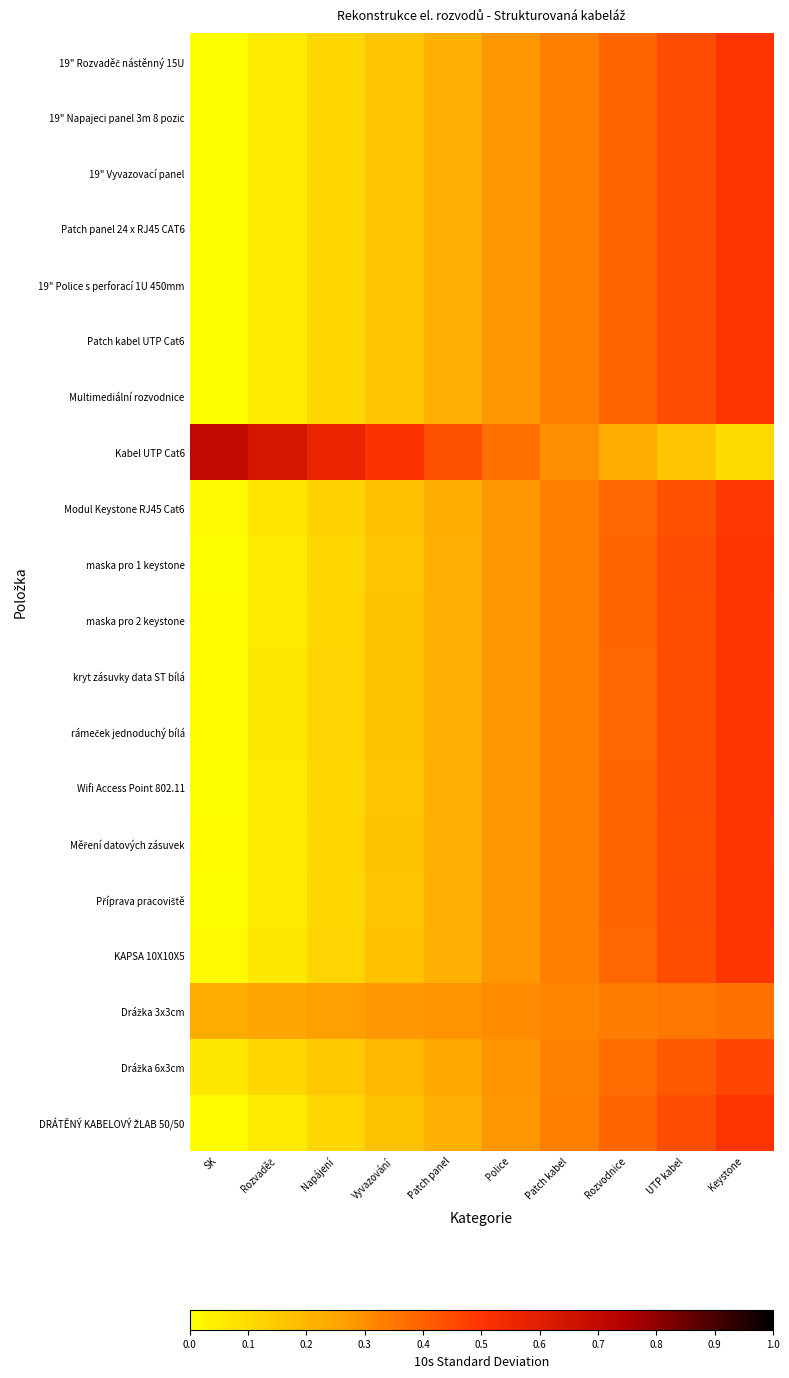

Which has a higher value, SK or Rozvodnice?

Rozvodnice